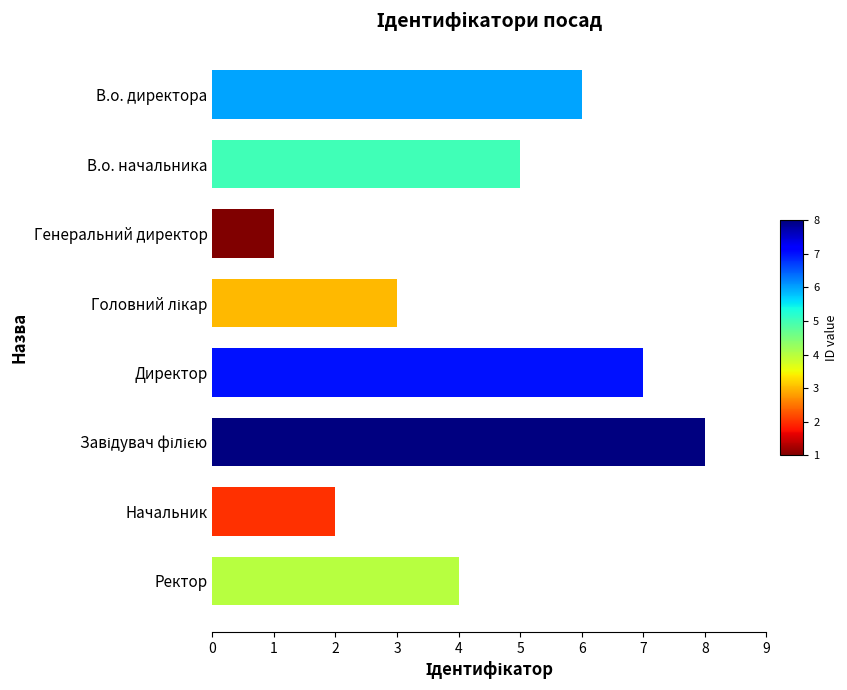

What is the difference between the second highest and minimum values?

6